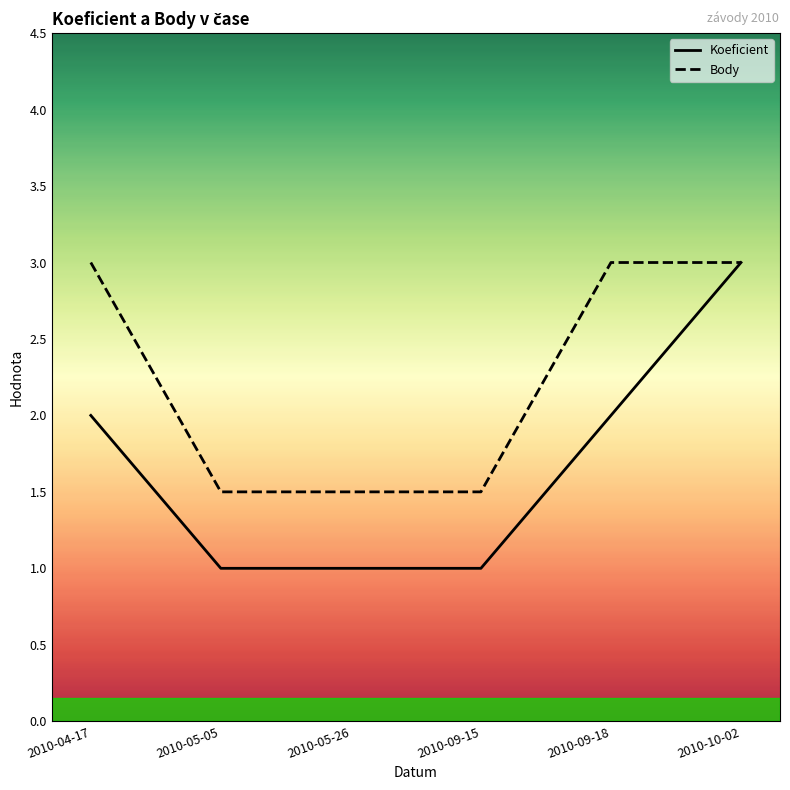

What is the minimum value shown in the chart?

1.0